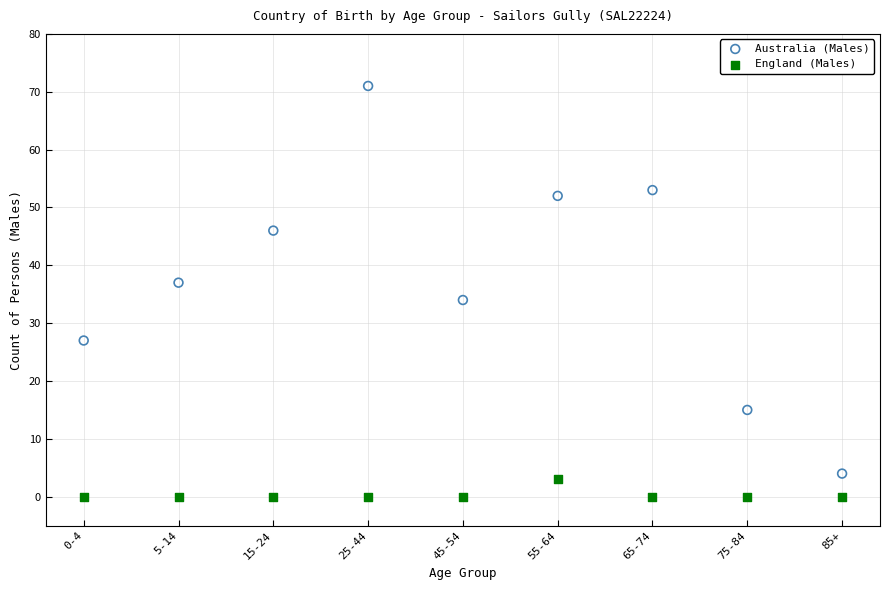

Which series has the largest Y range (max minus min)?

Australia (Males)